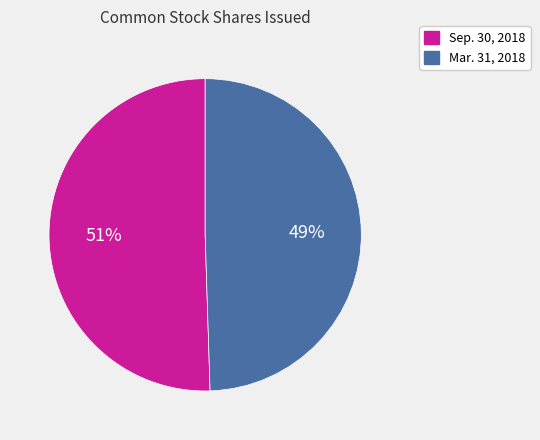

To the nearest percent, what is the average slice percentage?

50%